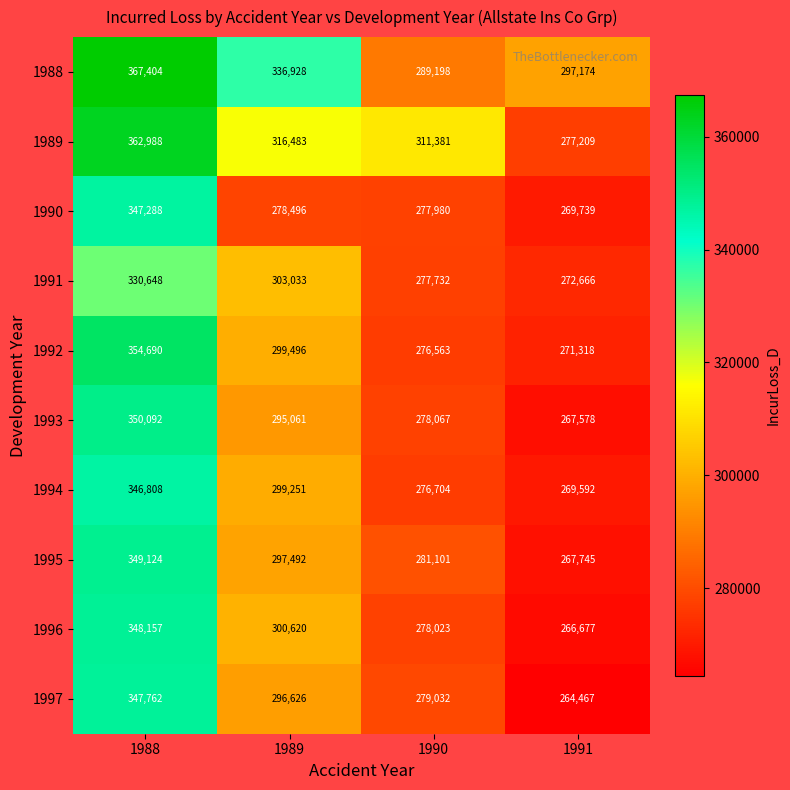

The value of 1994 at 1988 is 346808. True or false?

True